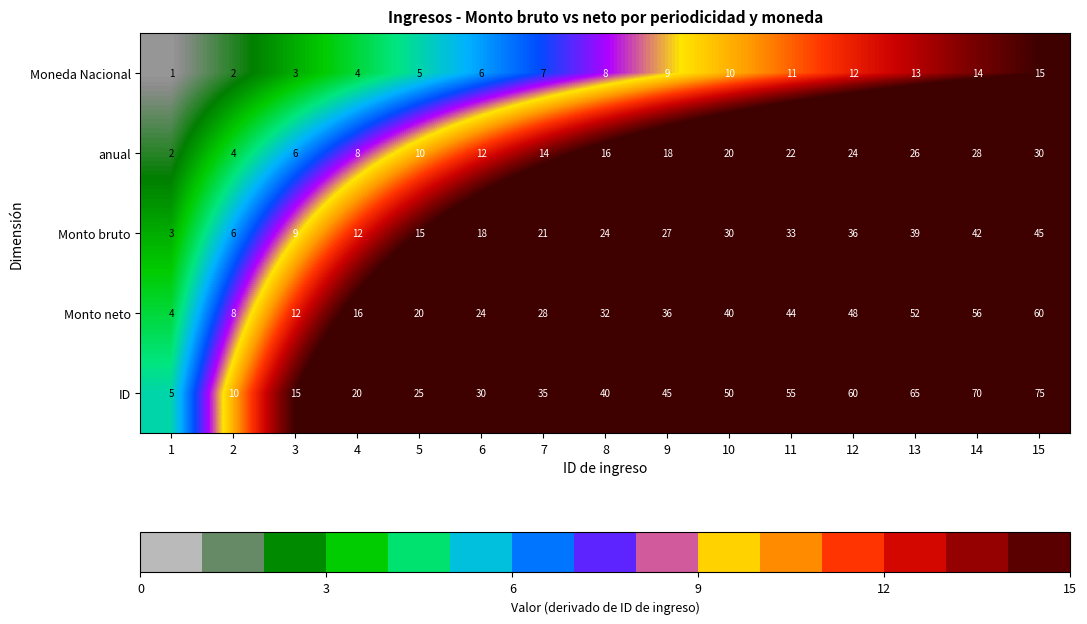

How many data points does each series have?

15